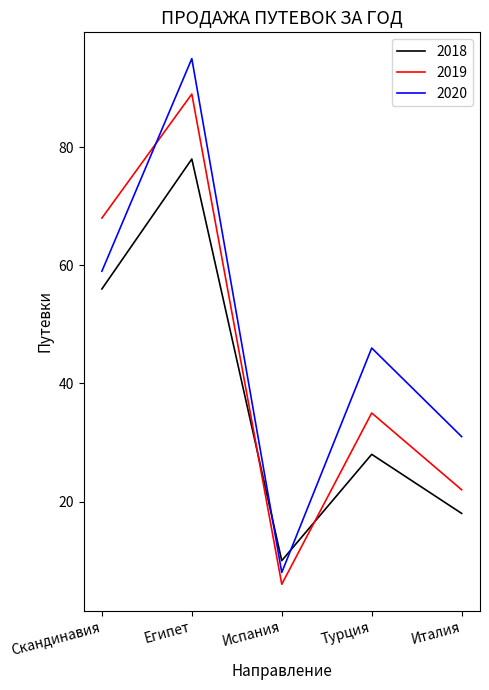

What is the spread (max minus min) of values at Италия?

13